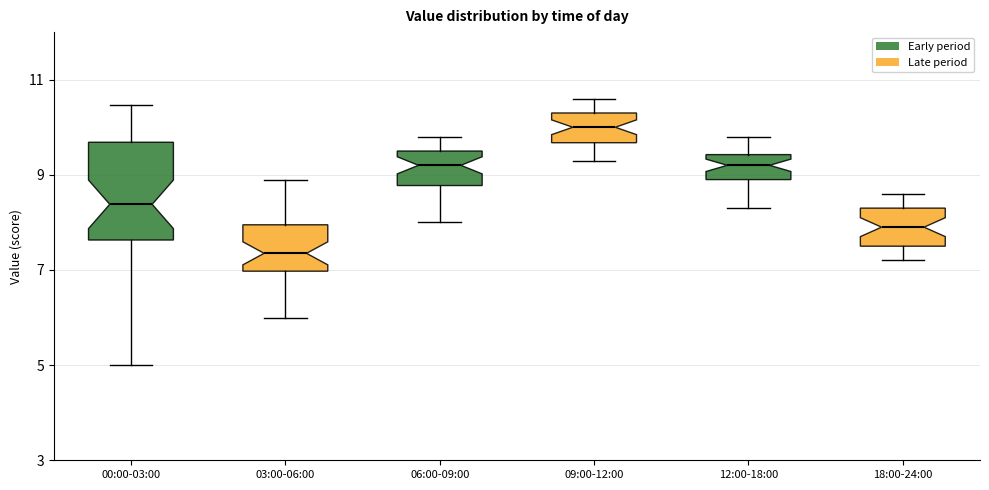

Reading left to right, read every box against the y-axis: the position of its median line, the range the box covers, and the ends of its whiskers. The values are not printed on the chart, so give them approximately, as read against the axis.

00:00-03:00: median 8.4, box 7.6 to 9.6, whiskers 5.0 to 10.4
03:00-06:00: median 7.4, box 7.0 to 8.0, whiskers 6.0 to 9.0
06:00-09:00: median 9.2, box 8.8 to 9.6, whiskers 8.0 to 9.8
09:00-12:00: median 10.0, box 9.6 to 10.4, whiskers 9.4 to 10.6
12:00-18:00: median 9.2, box 9.0 to 9.4, whiskers 8.4 to 9.8
18:00-24:00: median 8.0, box 7.6 to 8.4, whiskers 7.2 to 8.6